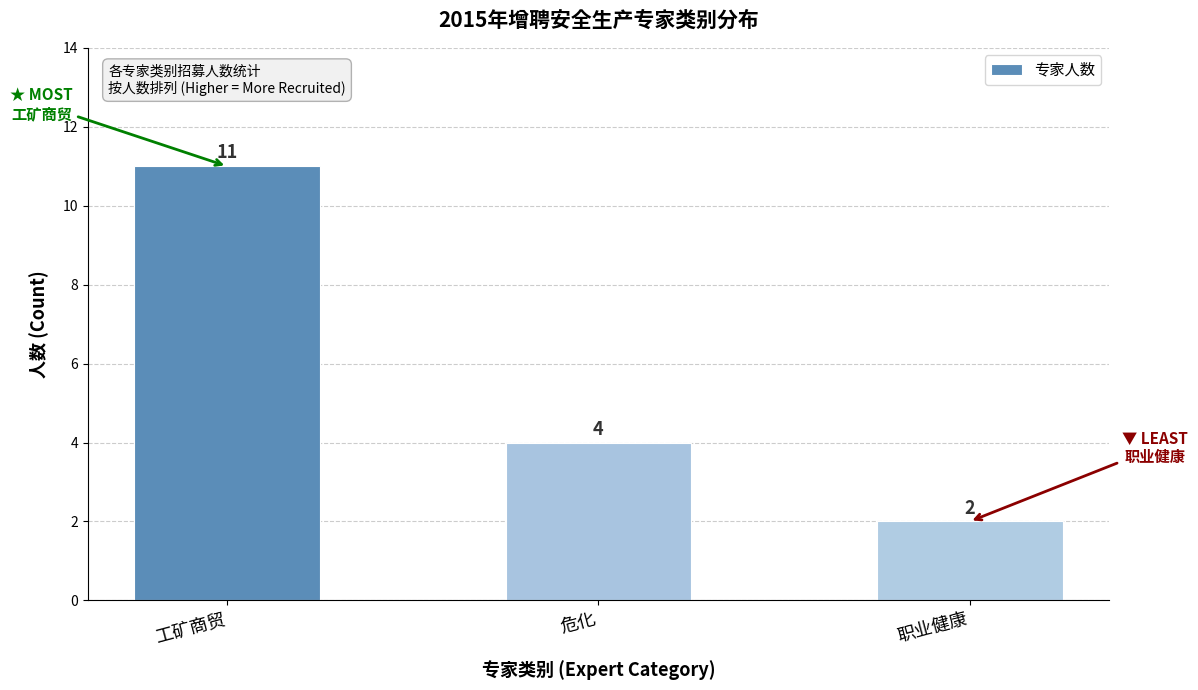

Are the bars horizontal?

No